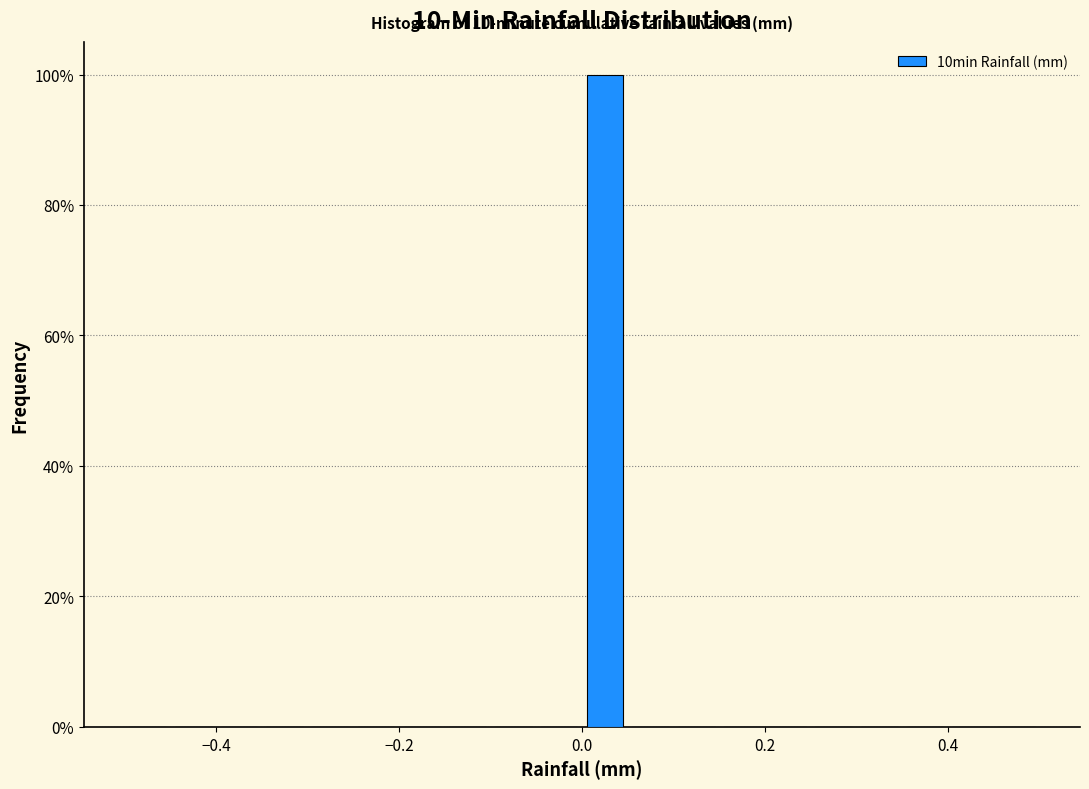

Around what value on the x-axis is the tallest bar? Give the approximate position of its centre, as read against the axis.

0.02